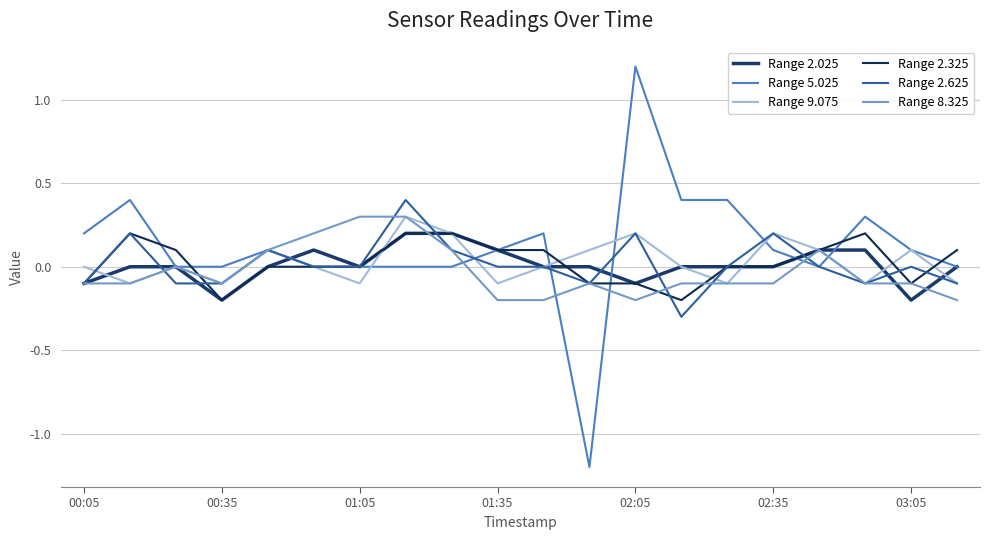

How many intersections are there between Range 5.025 and Range 9.075?

6